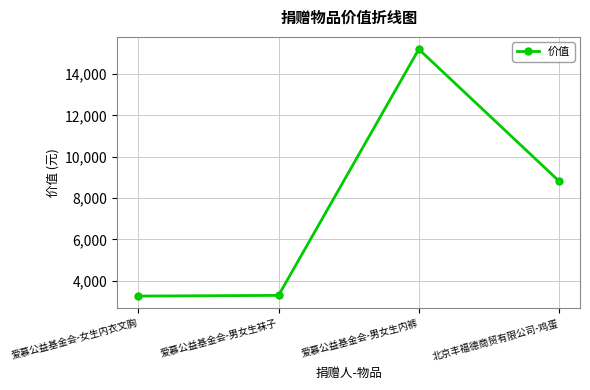

What is the sum of all values?

30567.6